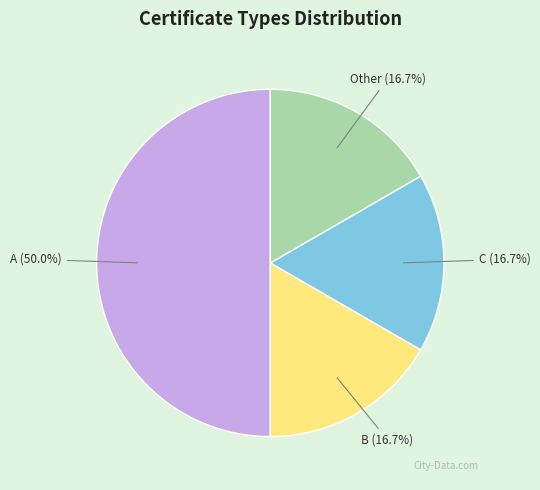

How many segments does this pie chart have?

4